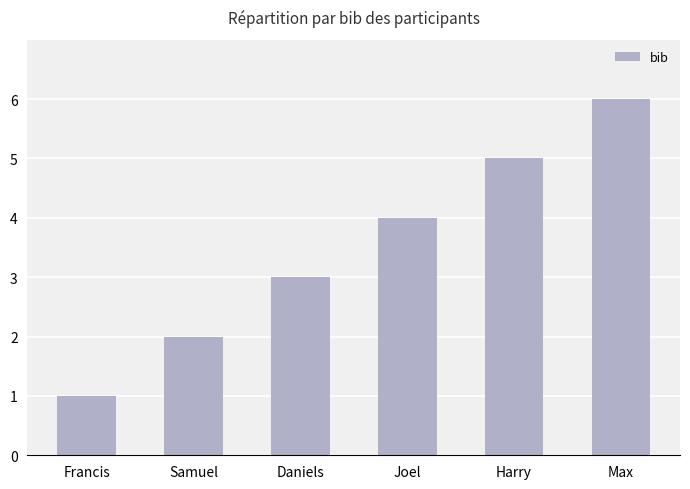

How many bars are there in total?

6